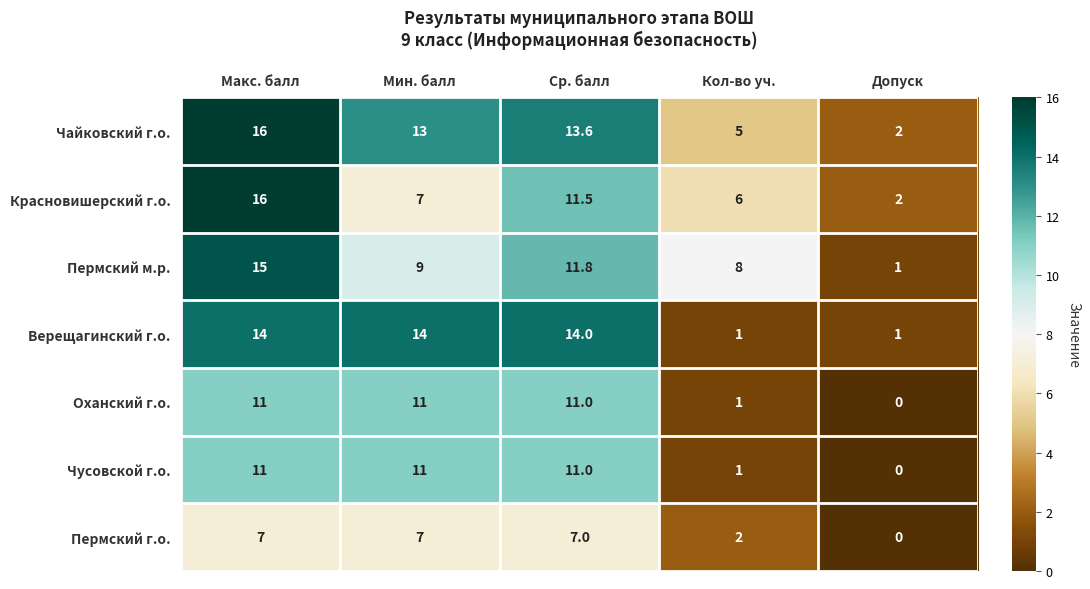

At which label is Пермский г.о. closest to 3?

Кол-во уч.